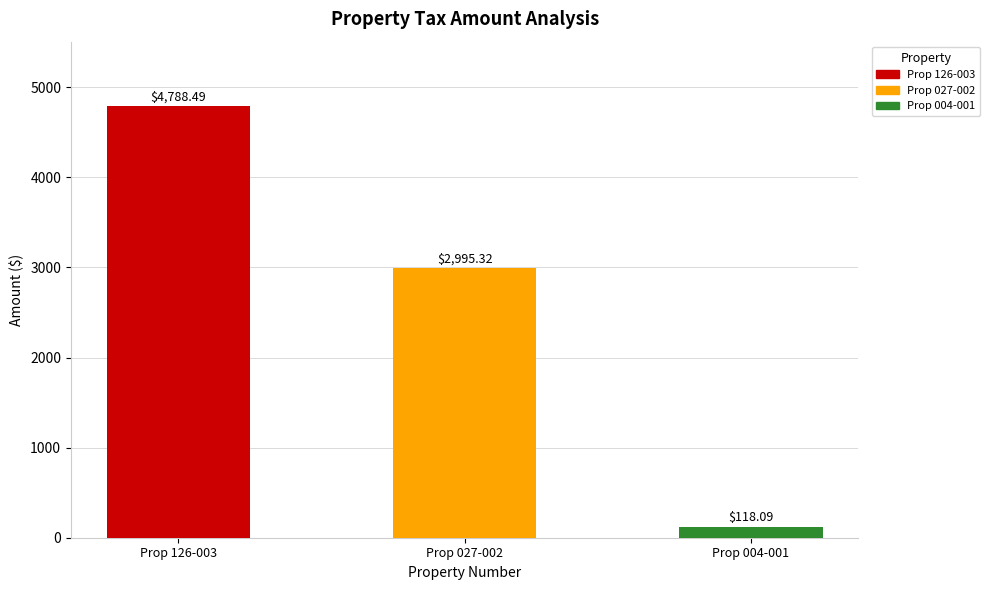

How many bars are there in total?

3